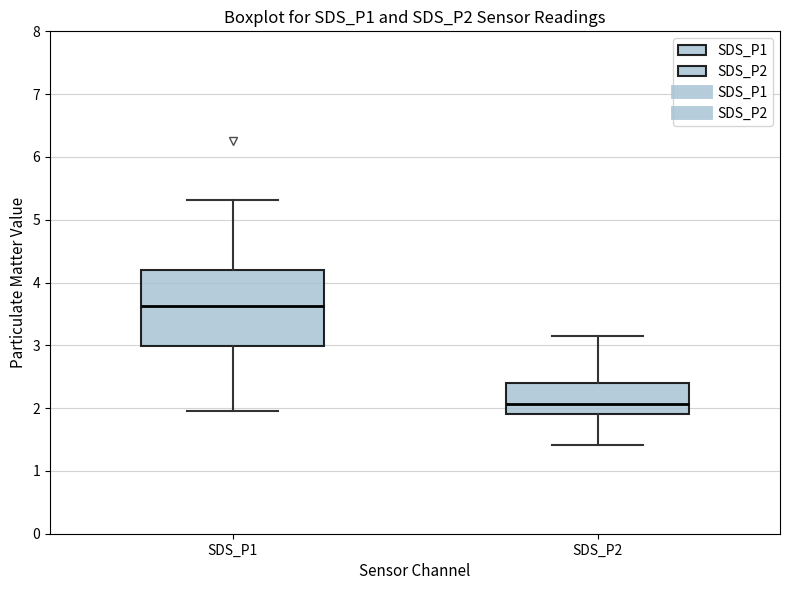

Reading left to right, transcribe this box plot: for each box, give where its median line is, the range the box spans, and where its two whiskers end, as read against the y-axis. The values are not printed on the chart, so give them approximately, as read against the axis.

SDS_P1: median 3.6, box 3.0 to 4.2, whiskers 2.0 to 5.3
SDS_P2: median 2.1, box 1.9 to 2.4, whiskers 1.4 to 3.2